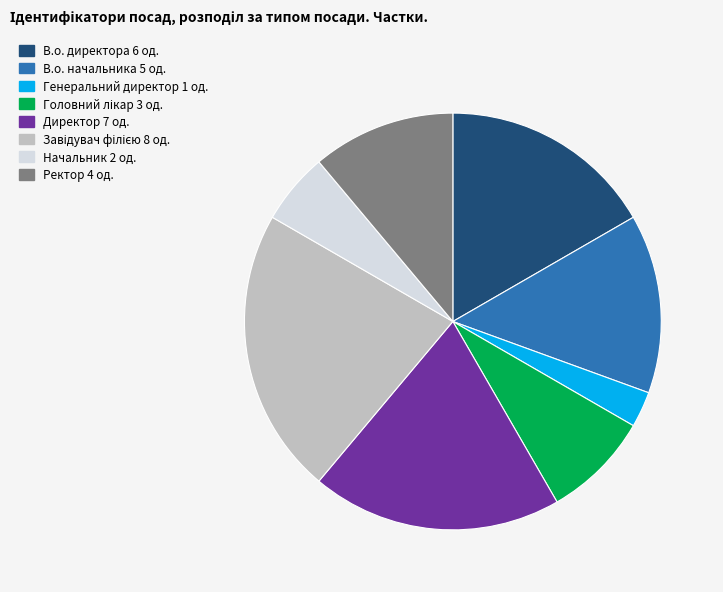

What is the ratio of the value at В.о. директора to the value at Ректор?

1.5